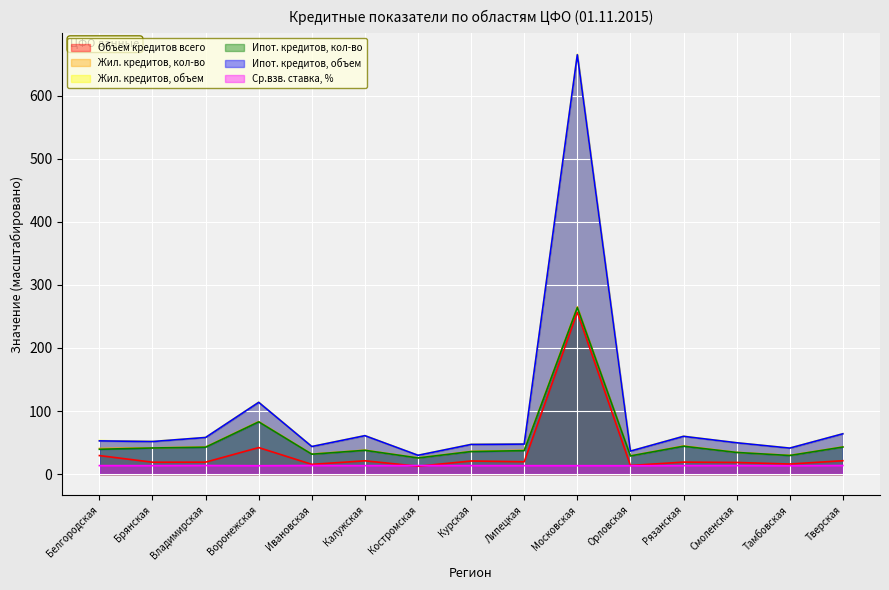

At which label does Объем кредитов всего reach its minimum?

Костромская